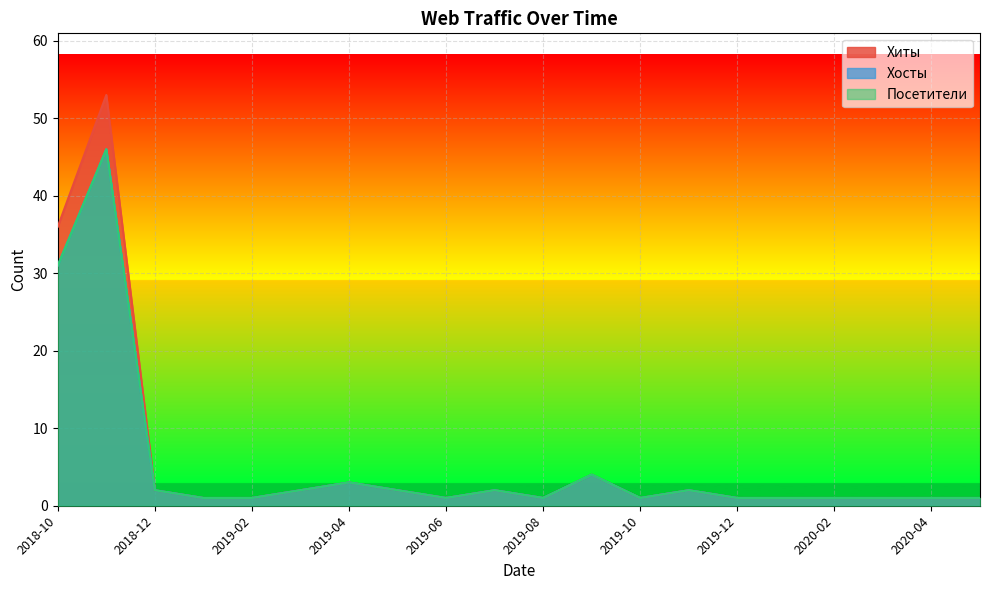

Reading left to right, list all the values displayed in this chart.

Хиты: 2018-10=36	2018-11=53	2018-12=2	2019-01=1	2019-02=1	2019-03=2	2019-04=3	2019-05=2	2019-06=1	2019-07=2	2019-08=1	2019-09=4	2019-10=1	2019-11=2	2019-12=1	2020-01=1	2020-02=1	2020-03=1	2020-04=1	2020-05=1
Хосты: 2018-10=31	2018-11=46	2018-12=2	2019-01=1	2019-02=1	2019-03=2	2019-04=3	2019-05=2	2019-06=1	2019-07=2	2019-08=1	2019-09=4	2019-10=1	2019-11=2	2019-12=1	2020-01=1	2020-02=1	2020-03=1	2020-04=1	2020-05=1
Посетители: 2018-10=31	2018-11=46	2018-12=2	2019-01=1	2019-02=1	2019-03=2	2019-04=3	2019-05=2	2019-06=1	2019-07=2	2019-08=1	2019-09=4	2019-10=1	2019-11=2	2019-12=1	2020-01=1	2020-02=1	2020-03=1	2020-04=1	2020-05=1